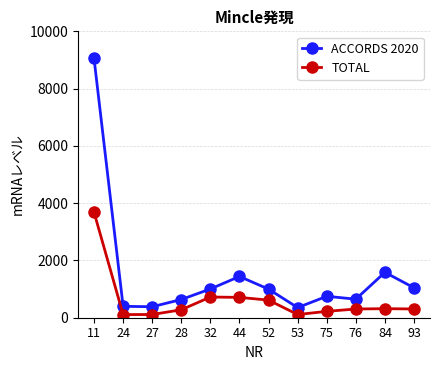

True or false: ACCORDS 2020 and TOTAL cross at least once.

False